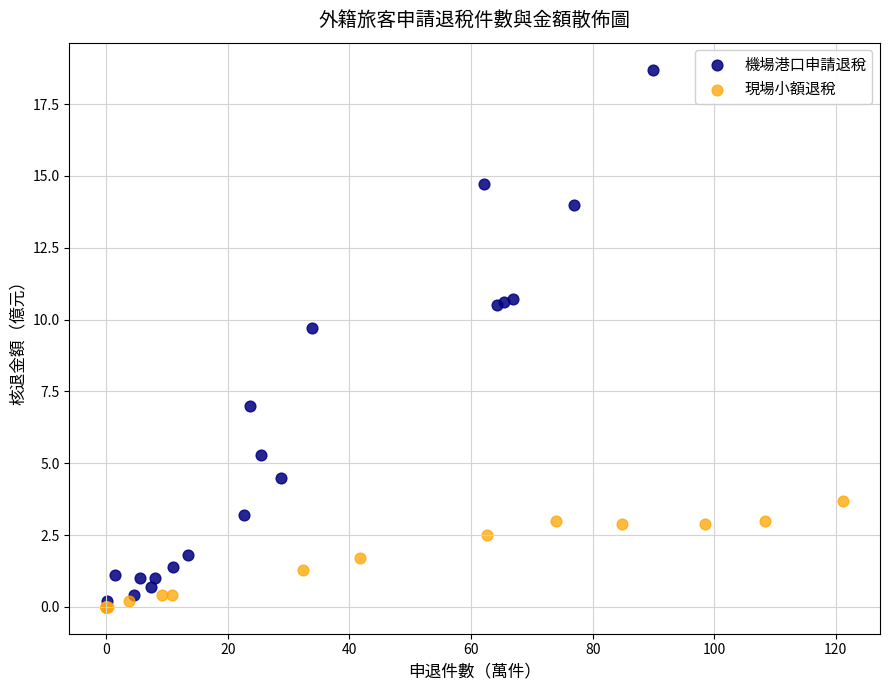

Which series has the widest spread of Y values?

機場港口申請退稅